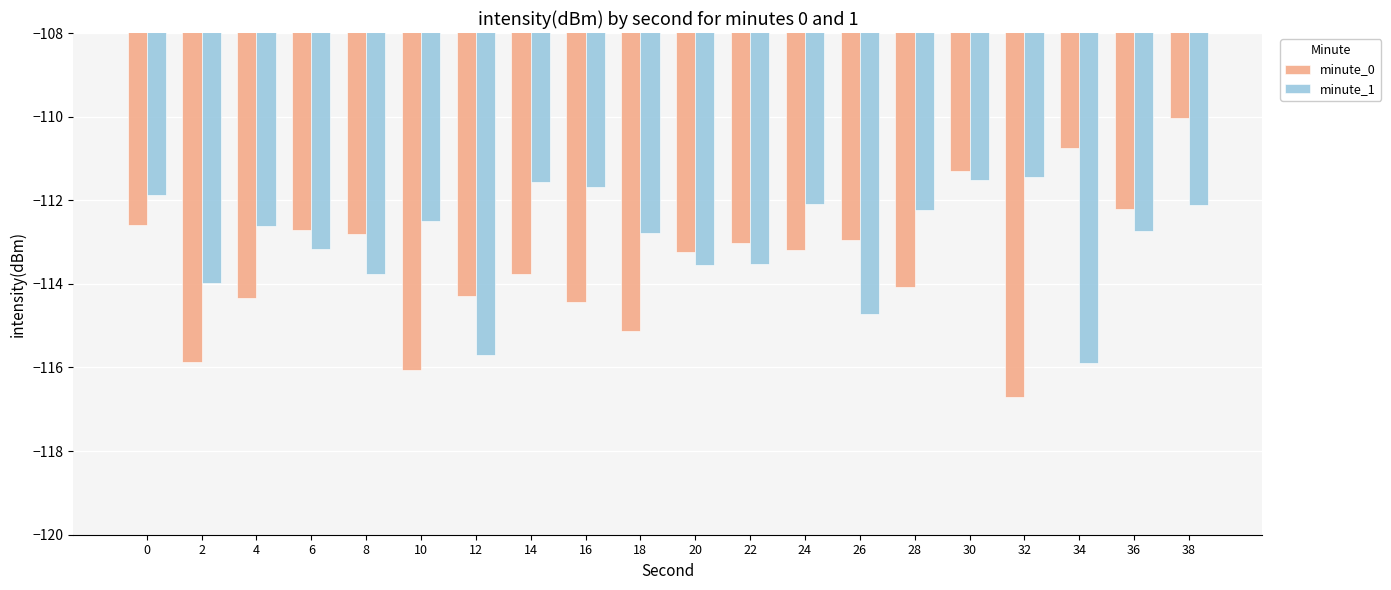

Rank the series by their average value, from lowest to highest.

minute_0, minute_1